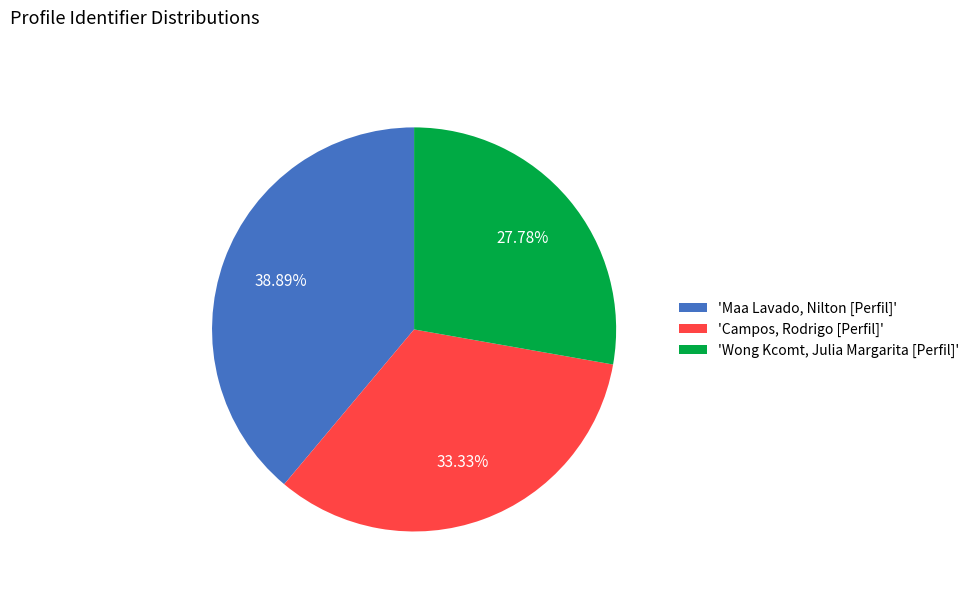

What is the ratio of the value at 'Wong Kcomt, Julia Margarita [Perfil]' to the value at 'Maa Lavado, Nilton [Perfil]'?

0.7